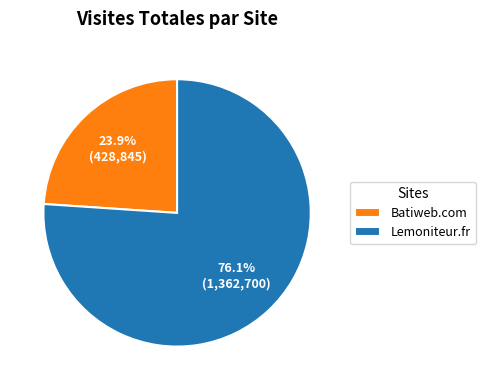

To the nearest percent, what is the difference between the largest and smallest slice percentages?

52%